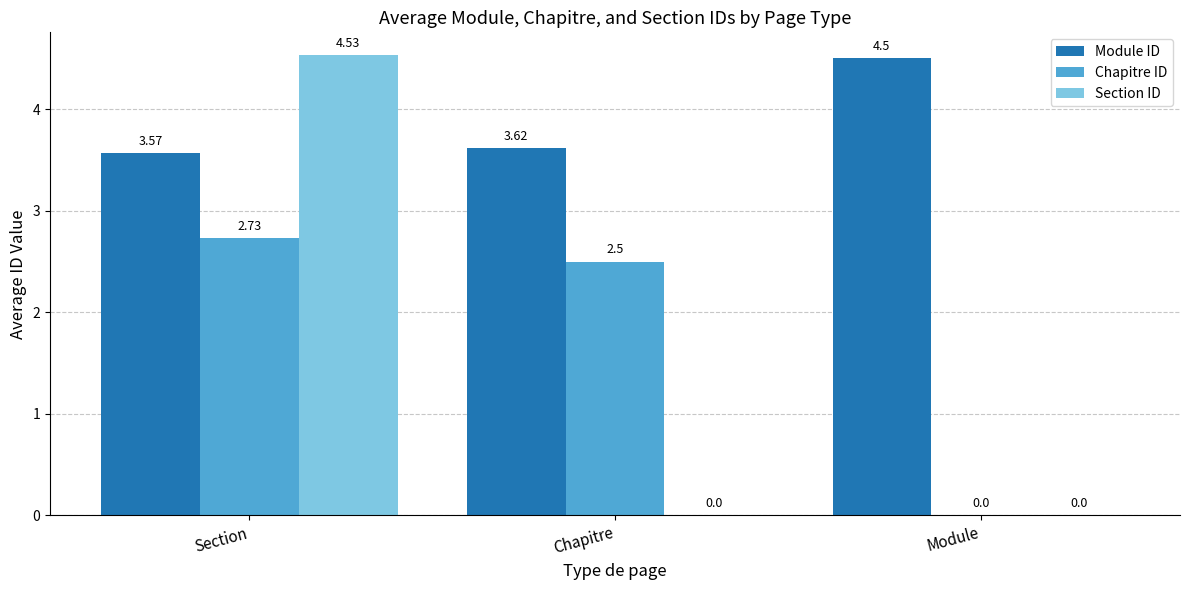

Which series has the widest spread of values?

Section ID